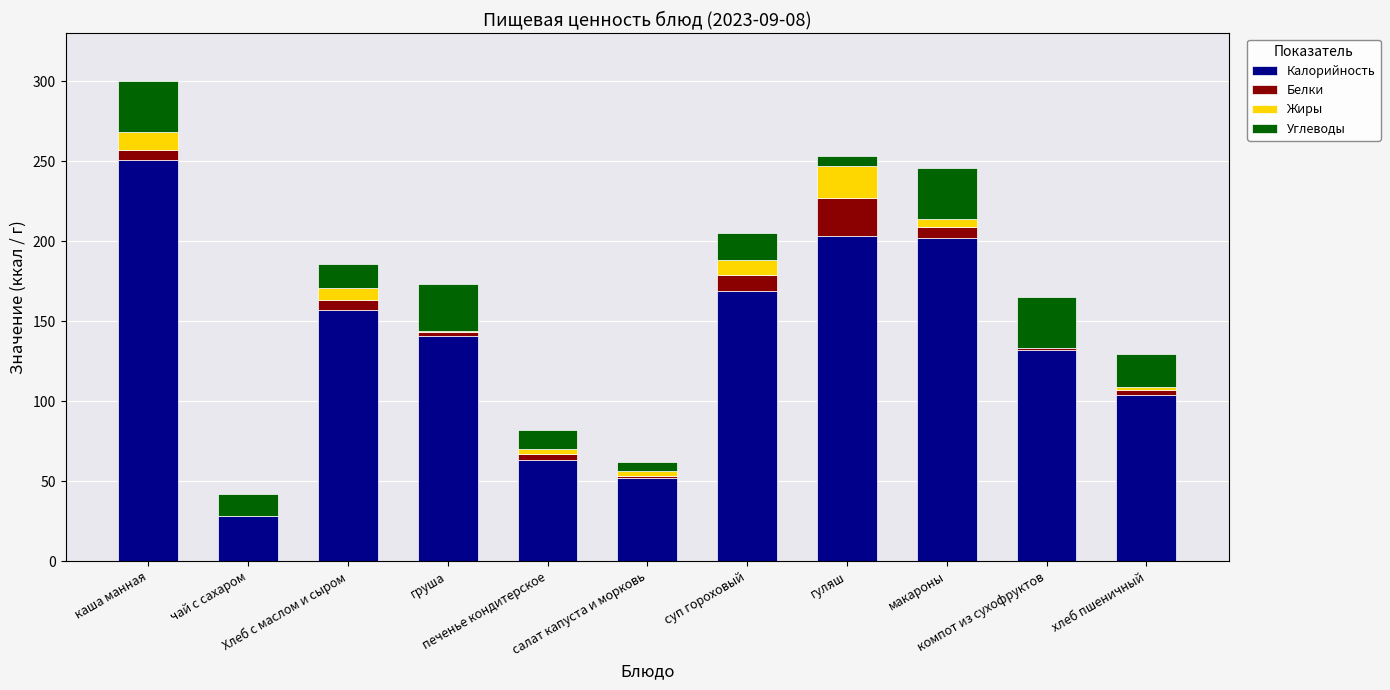

What is the maximum value for Калорийность?

251.0